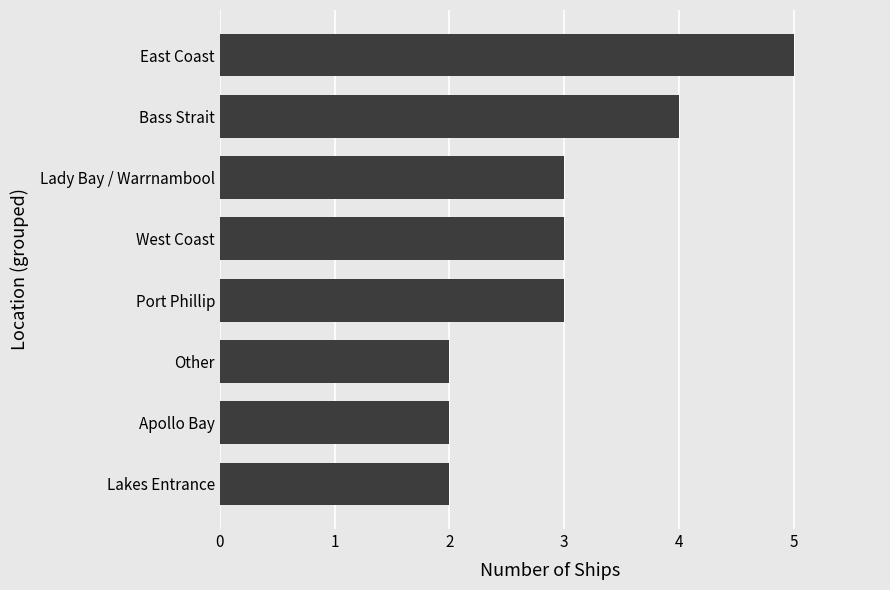

What value does the data have at Lady Bay / Warrnambool?

3